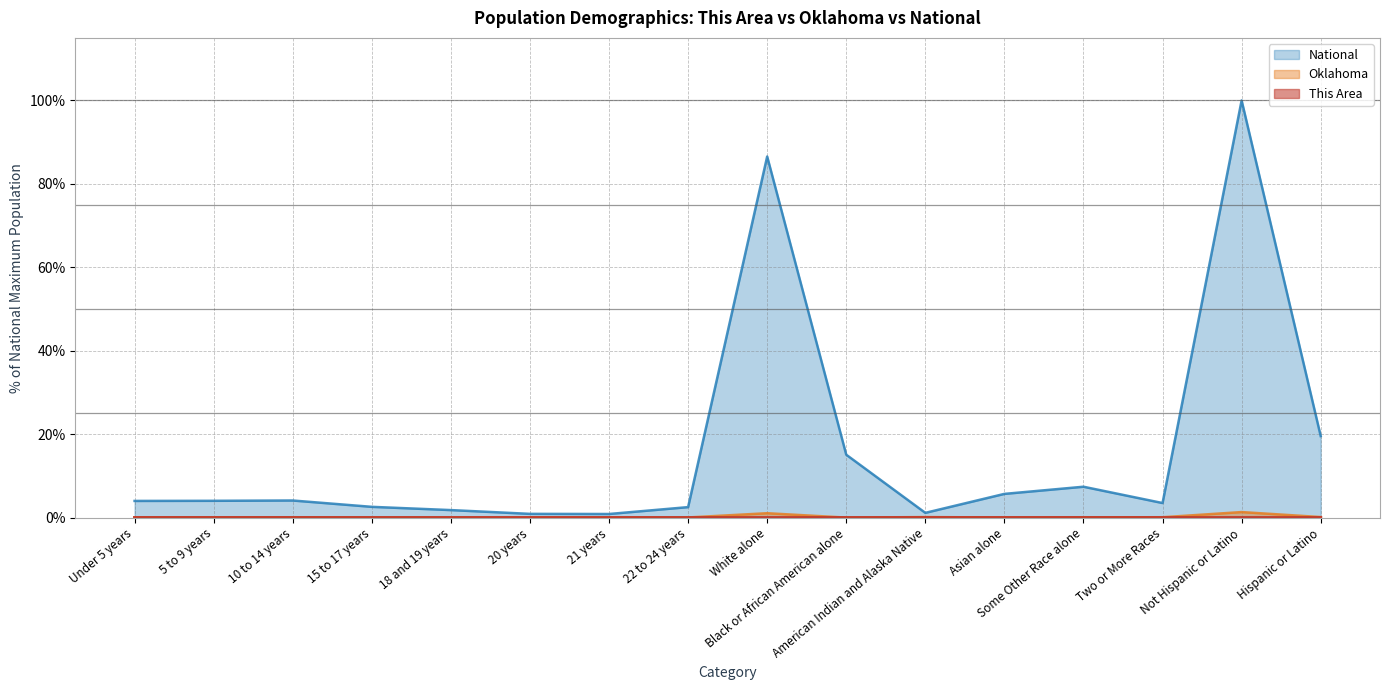

What is the difference between the maximum and minimum values in the Oklahoma series?

1.3